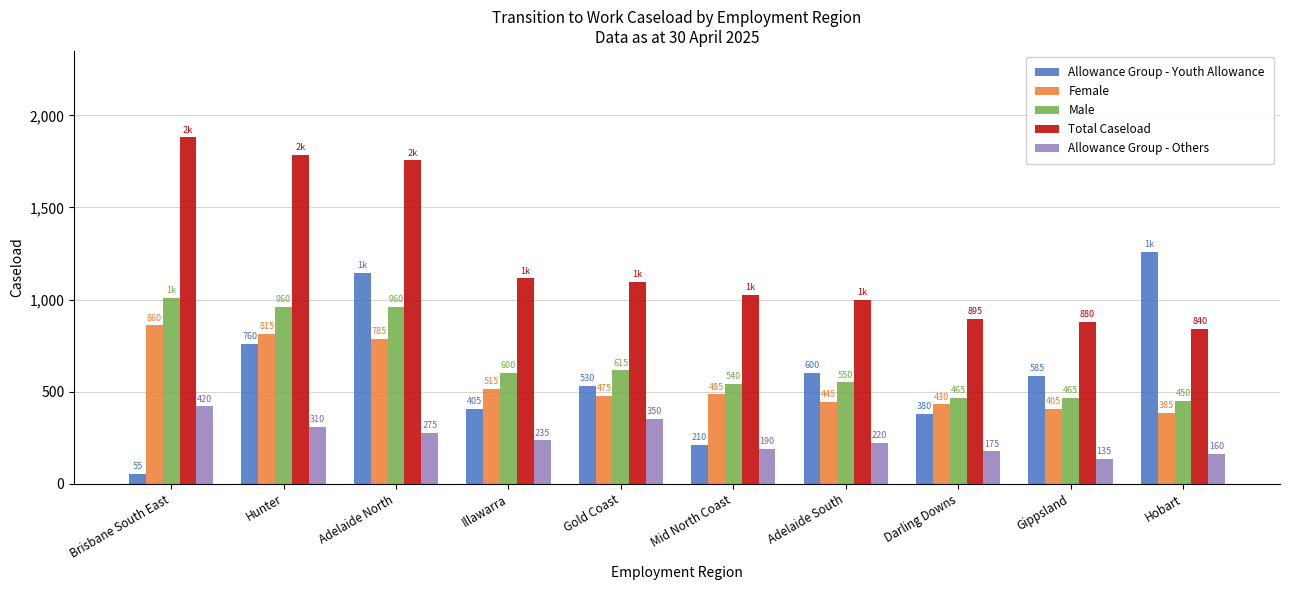

The value of Allowance Group - Youth Allowance at Brisbane South East is 55. True or false?

True